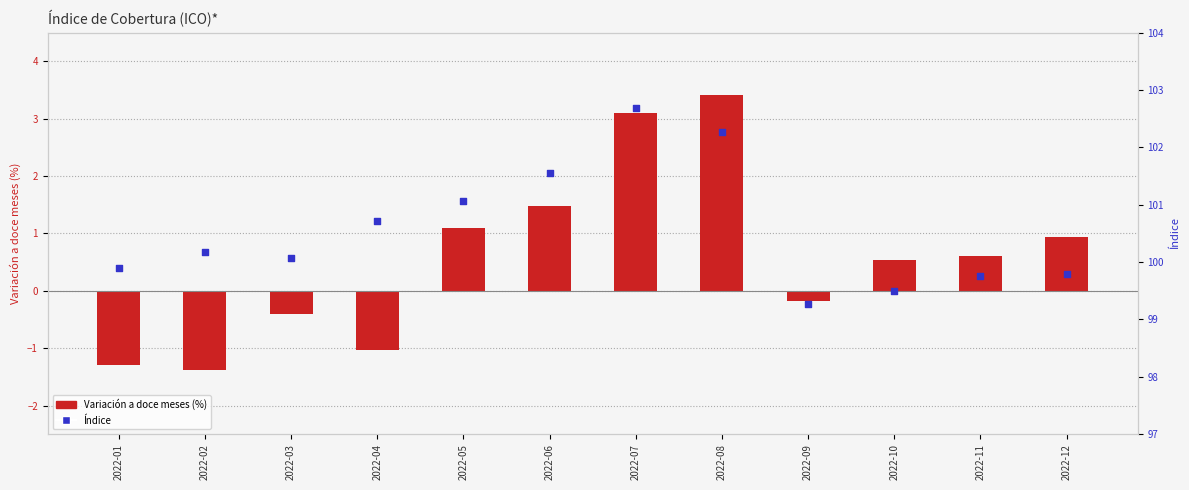

What is the total value across all series at 2022-04?

99.7